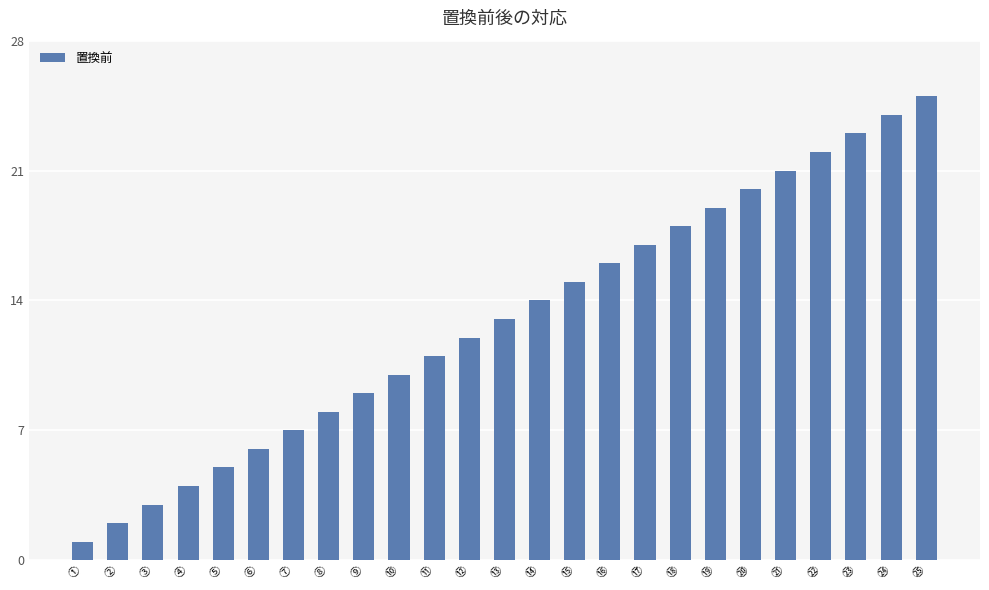

Reading right to left, list all the values displayed in this chart.

25	24	23	22	21	20	19	18	17	16	15	14	13	12	11	10	9	8	7	6	5	4	3	2	1